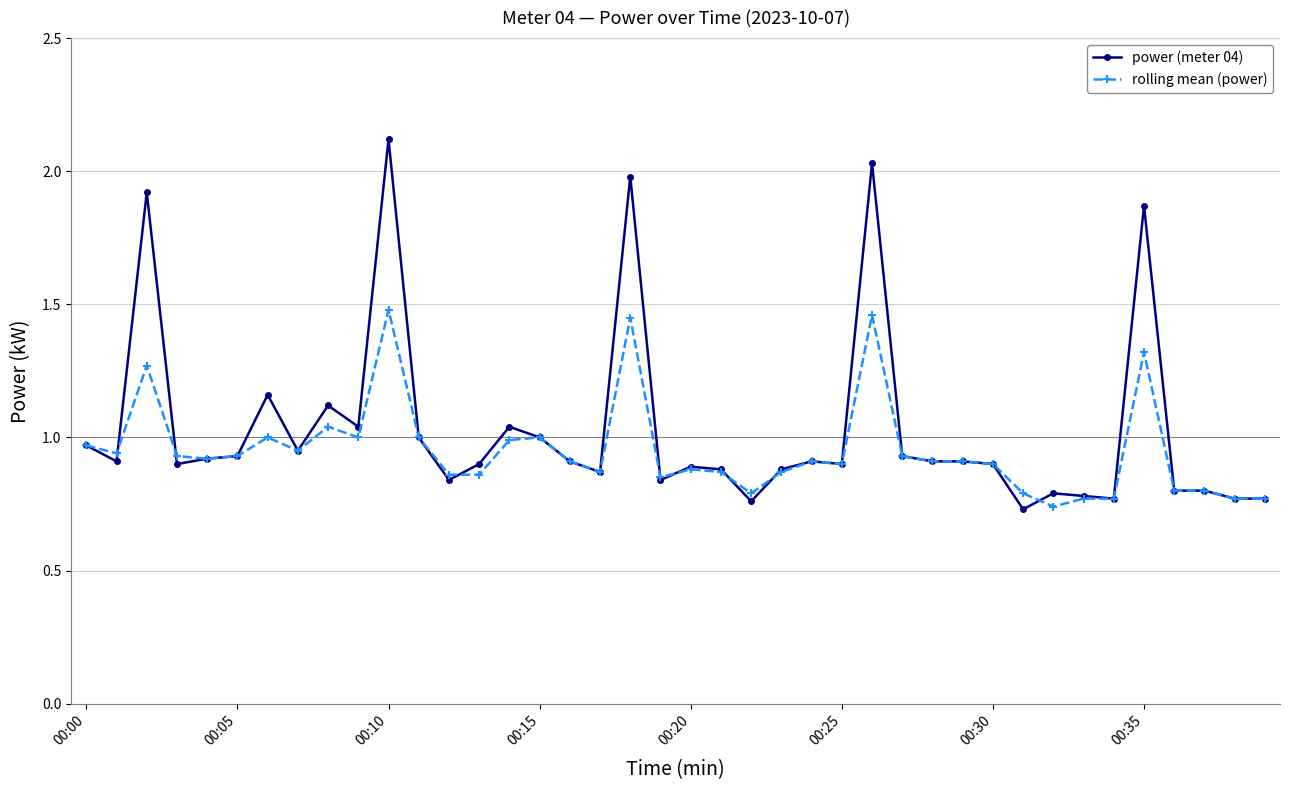

True or false: rolling mean (power) has more than 1 interior local peaks.

True